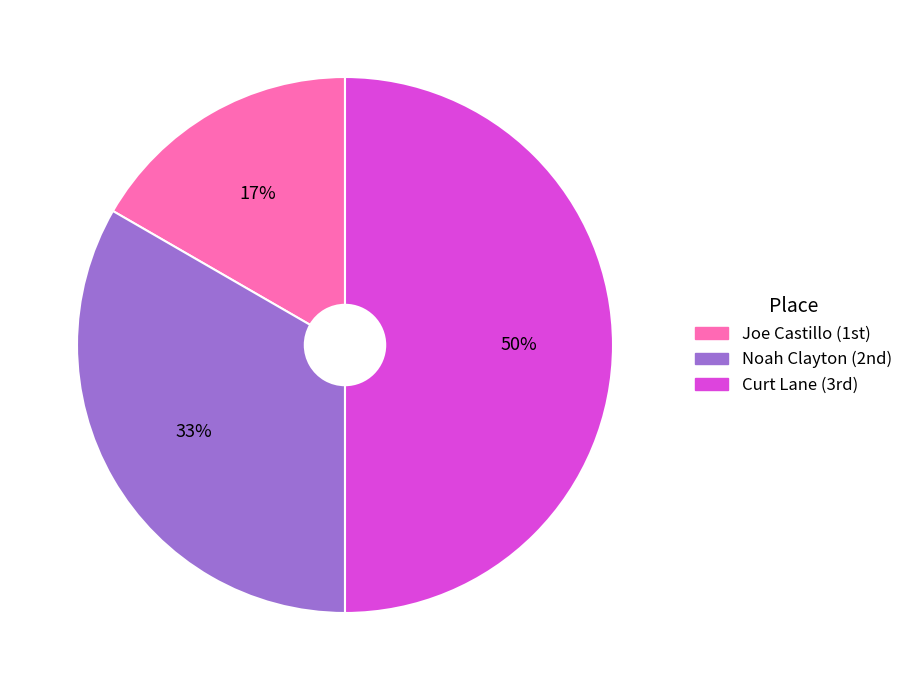

To the nearest percent, what is the difference between the largest and smallest slice percentages?

33%